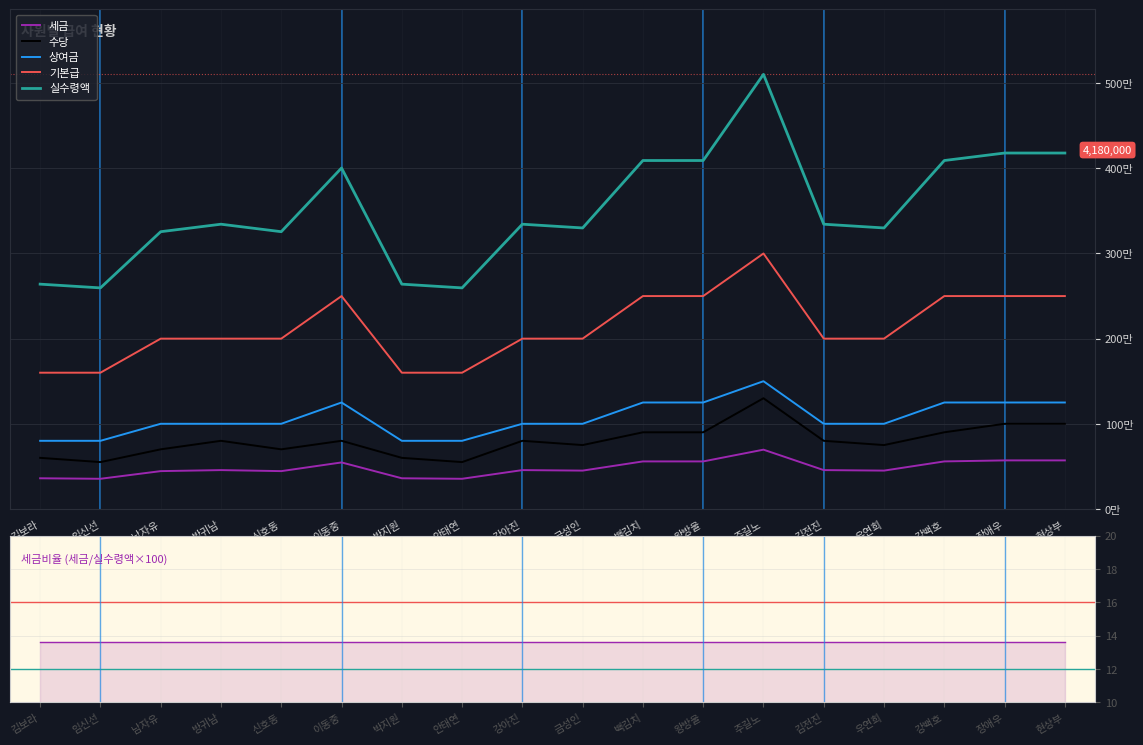

True or false: 세금비율(세금/실수령액×100) and 실수령액 cross at least once.

False